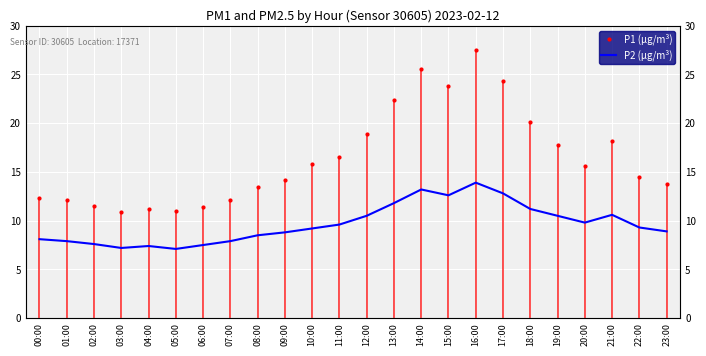

Where is P1 (µg/m³) nearest to the value 19?

12:00